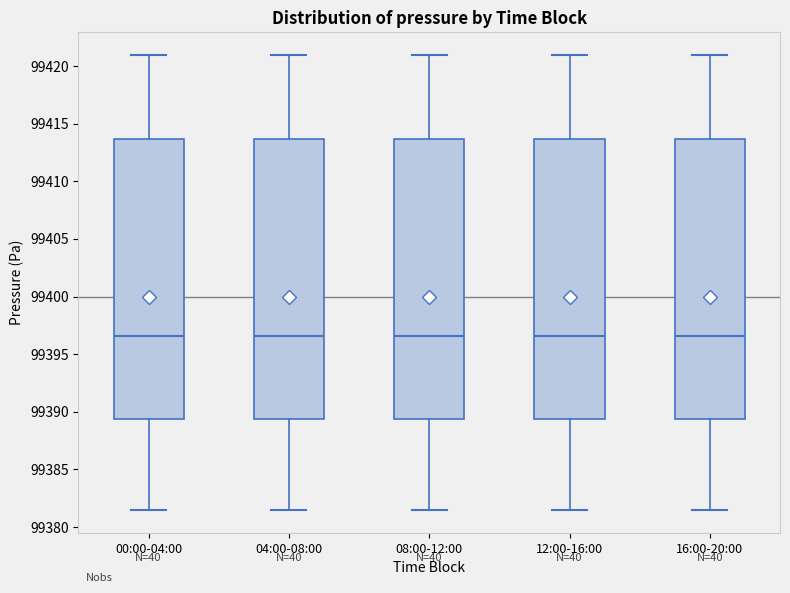

Reading left to right, transcribe this box plot: for each box, give where its median line is, the range the box spans, and where its two whiskers end, as read against the y-axis. The values are not printed on the chart, so give them approximately, as read against the axis.

00:00-04:00: median 99396.5, box 99389.5 to 99413.5, whiskers 99381.5 to 99421.0
04:00-08:00: median 99396.5, box 99389.5 to 99413.5, whiskers 99381.5 to 99421.0
08:00-12:00: median 99396.5, box 99389.5 to 99413.5, whiskers 99381.5 to 99421.0
12:00-16:00: median 99396.5, box 99389.5 to 99413.5, whiskers 99381.5 to 99421.0
16:00-20:00: median 99396.5, box 99389.5 to 99413.5, whiskers 99381.5 to 99421.0